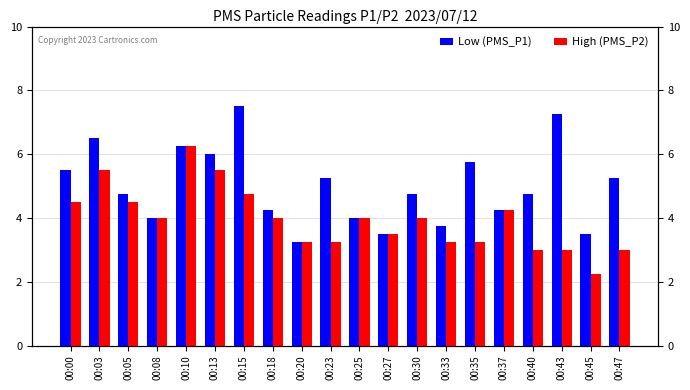

What is the sum of the High (PMS_P2) values at 00:40 and 00:37?

7.2